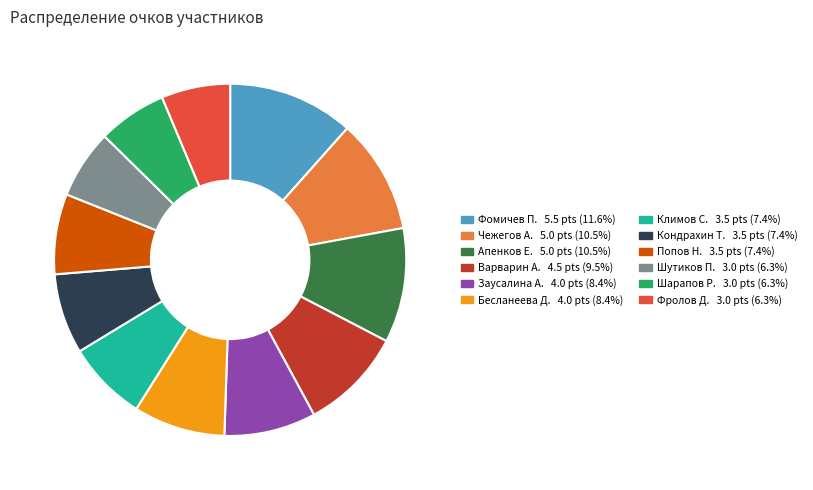

Count the number of slices in the pie.

12